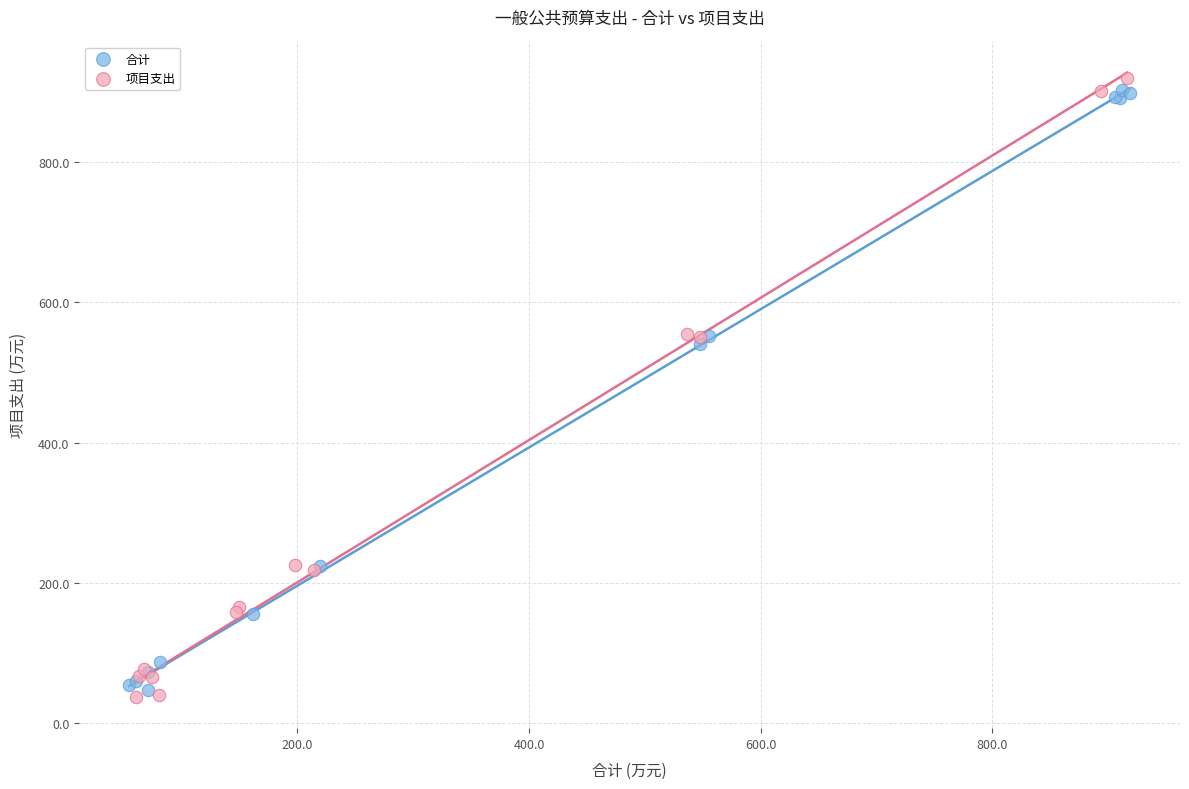

Which series has the largest Y range (max minus min)?

项目支出